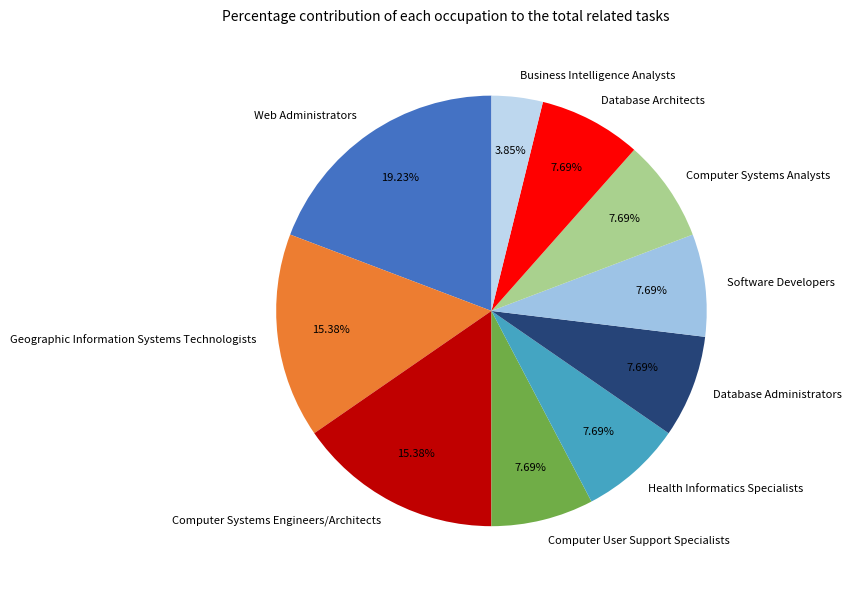

Which category has the smallest portion of the pie?

Business Intelligence Analysts